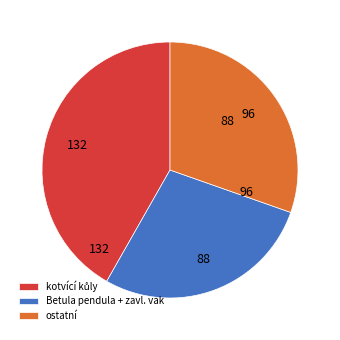

Is Betula pendula + zavl. vak the majority of the pie?

No